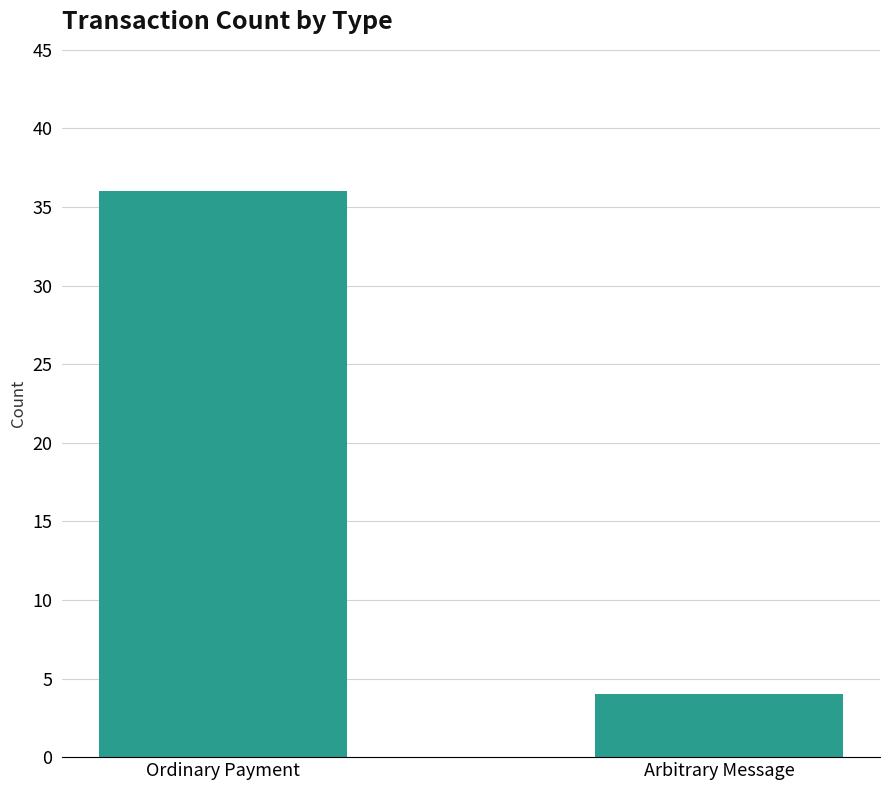

Reading left to right, list all the values displayed in this chart.

36	4